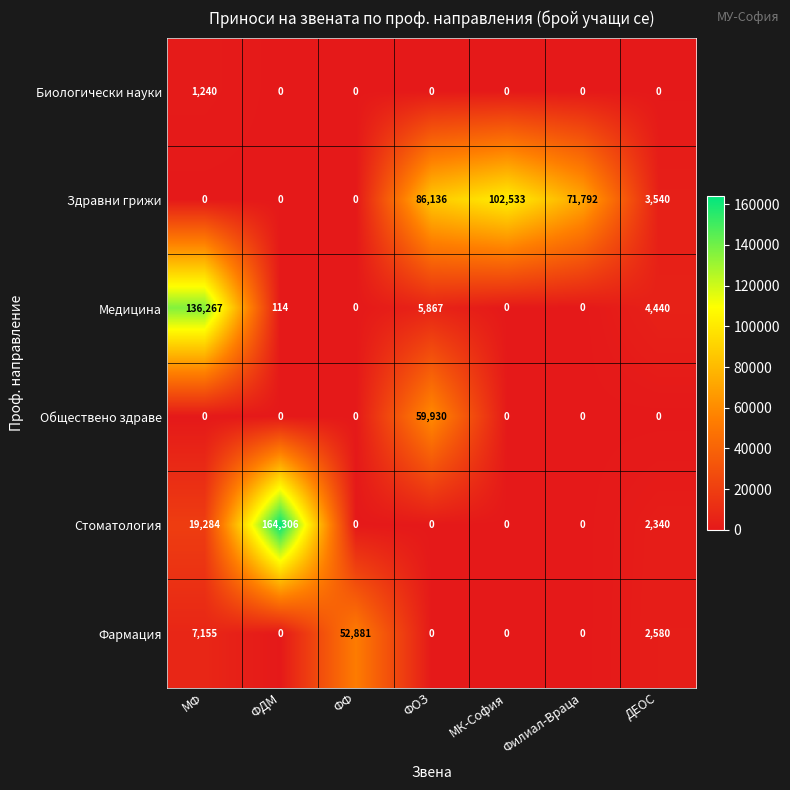

Rank the series by their maximum value, from highest to lowest.

Стоматология, Медицина, Здравни грижи, Обществено здраве, Фармация, Биологически науки